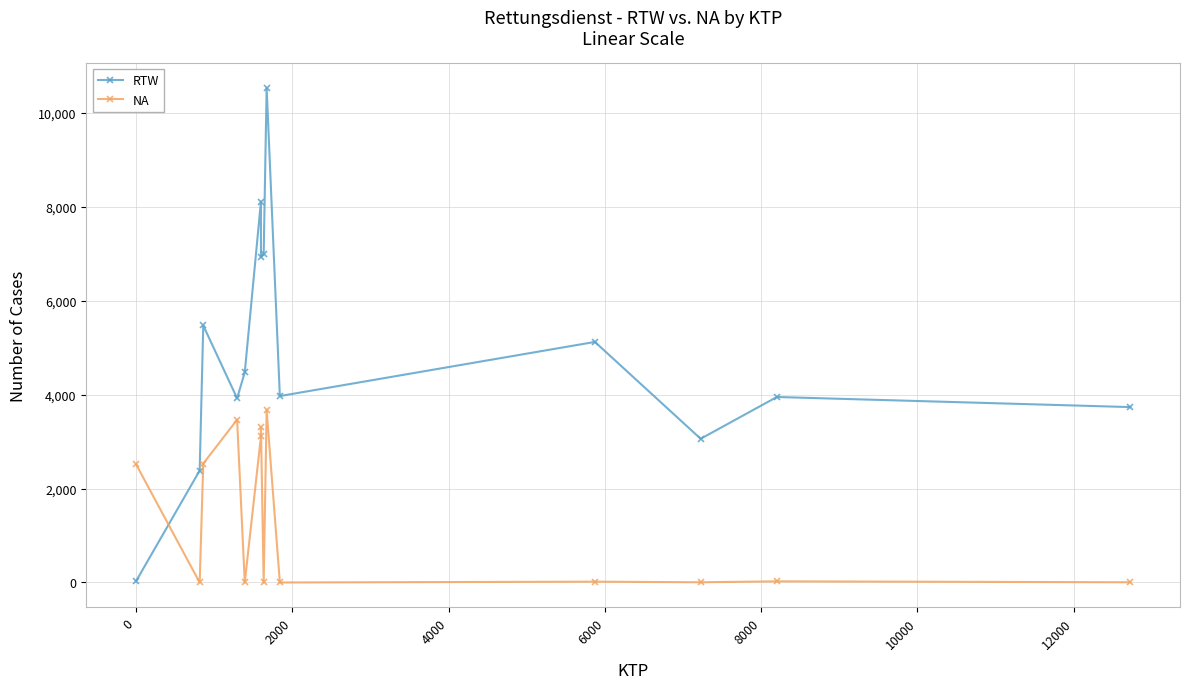

Which has a higher value, 4000 or 12000?

12000